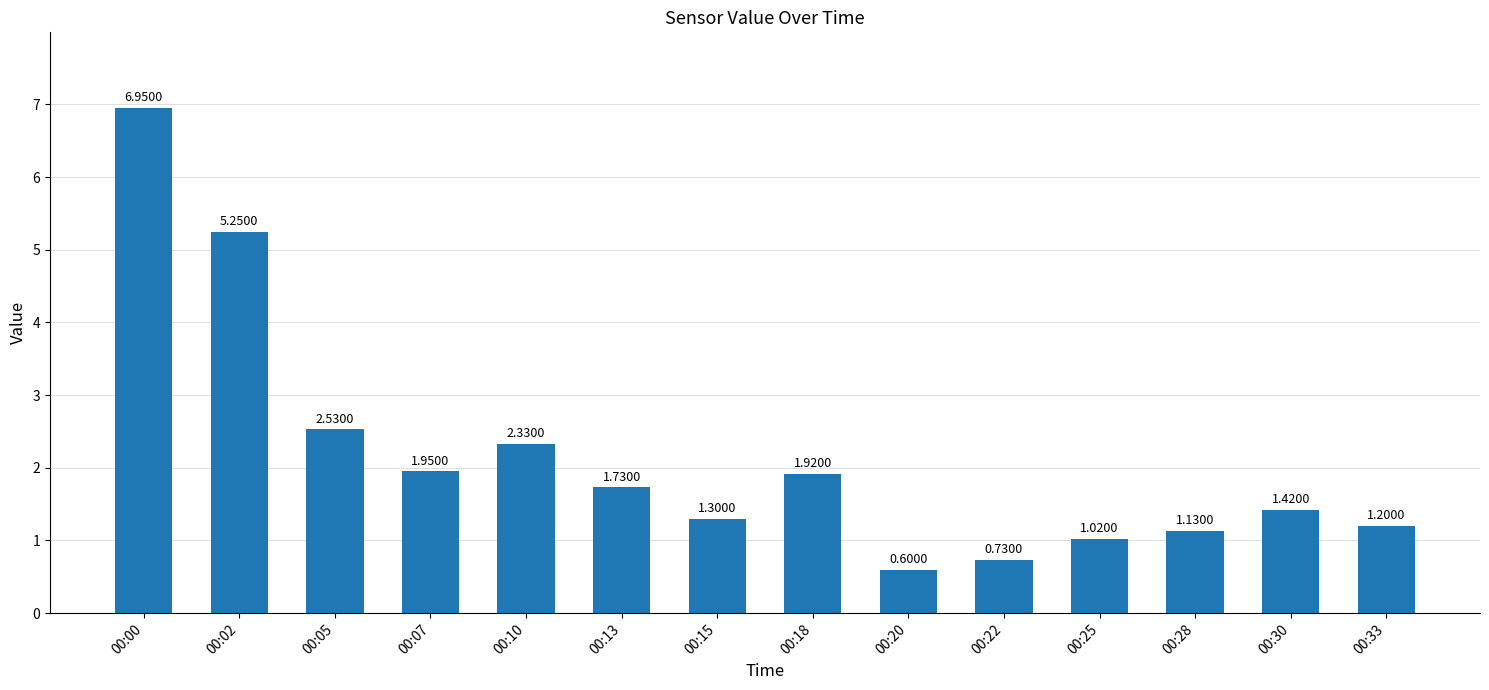

Rank the categories by value from highest to lowest.

00:00, 00:02, 00:05, 00:10, 00:07, 00:18, 00:13, 00:30, 00:15, 00:33, 00:28, 00:25, 00:22, 00:20